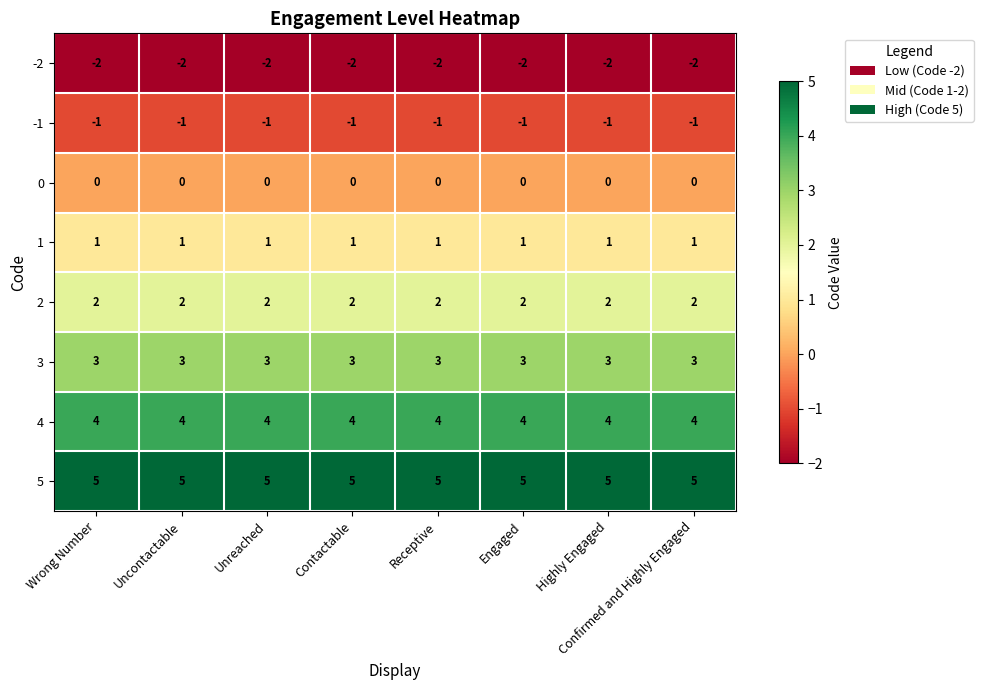

Is it true that 1 equals 1 at Unreached?

True